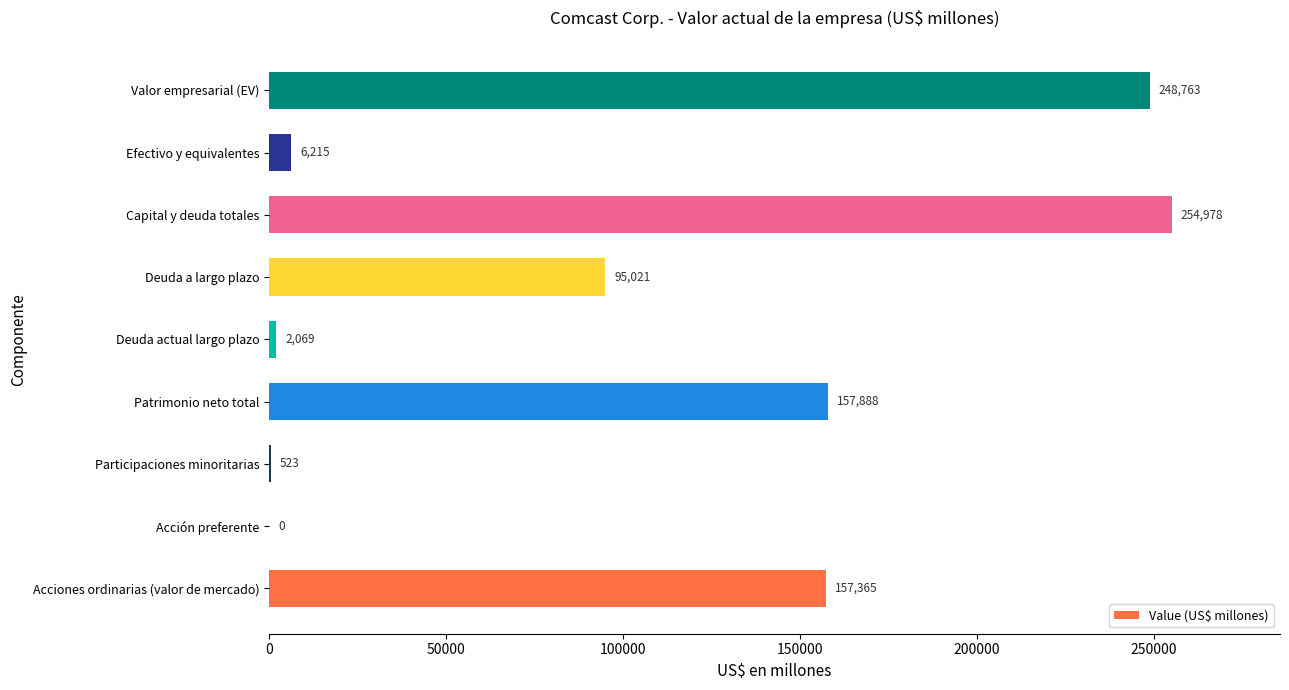

The chart shows a value of 523 at Participaciones minoritarias. True or false?

True